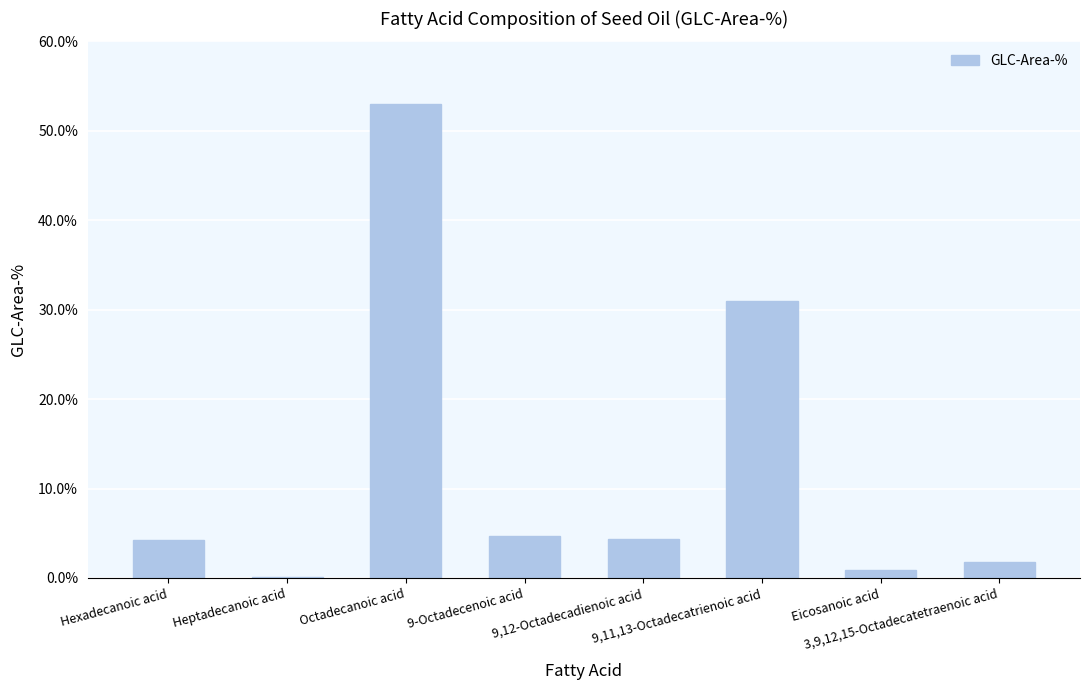

What is the greatest value displayed?

53.0